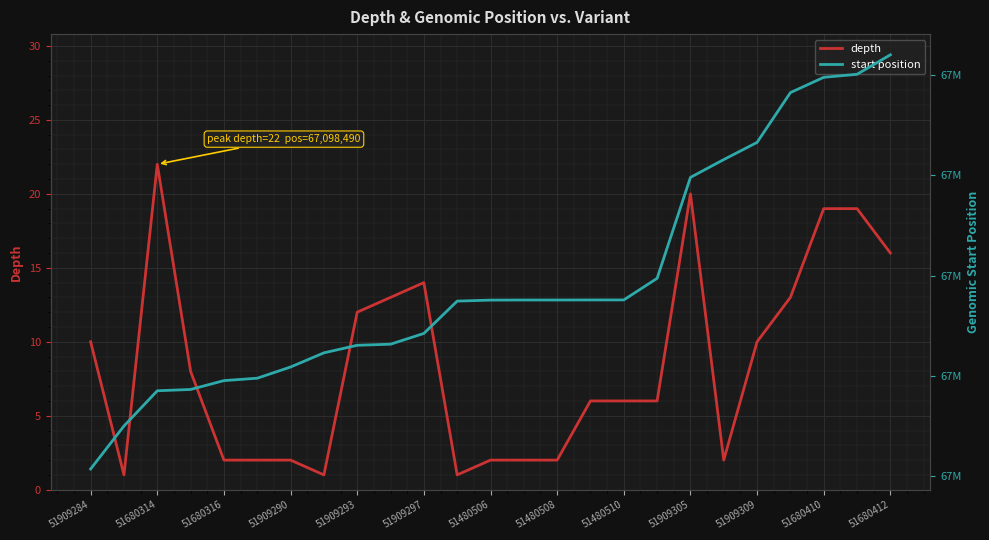

What is the highest value of the depth series?

22